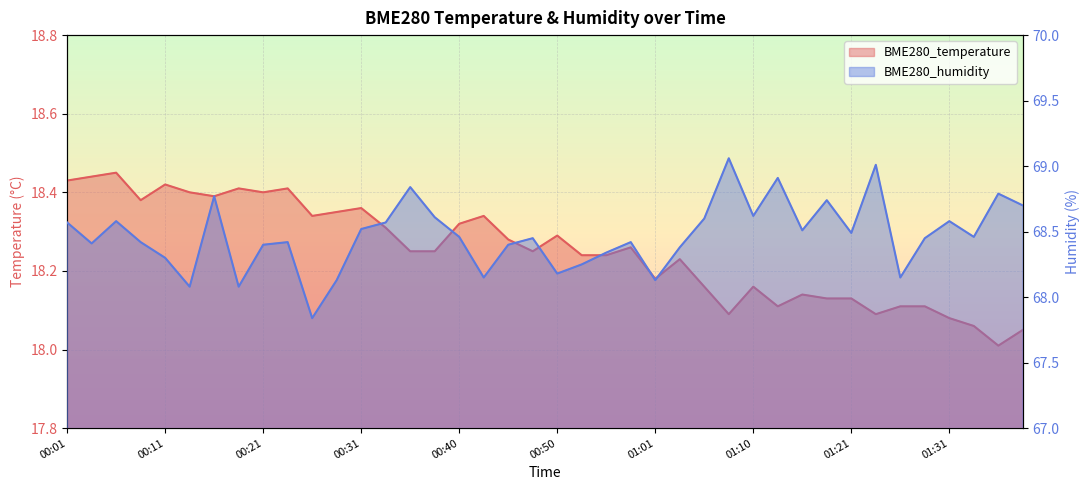

Is the value of BME280_humidity at 00:21 greater than the value of BME280_temperature at 00:06?

Yes